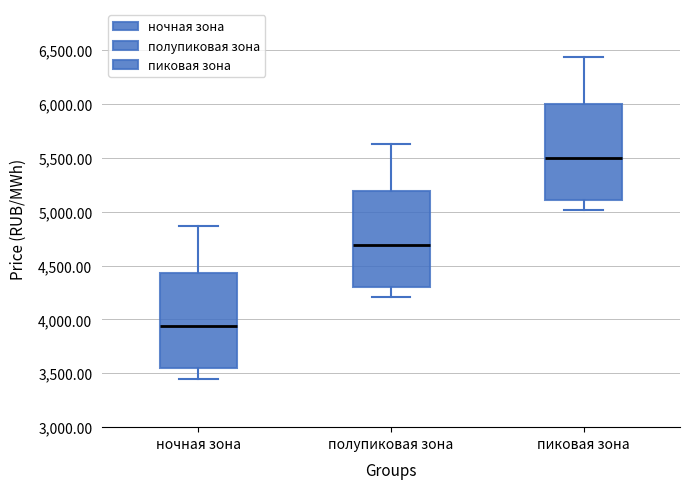

Where does the upper whisker of the box for пиковая зона end on the y-axis? The values are not printed on the chart, so give them approximately, as read against the axis.

6450